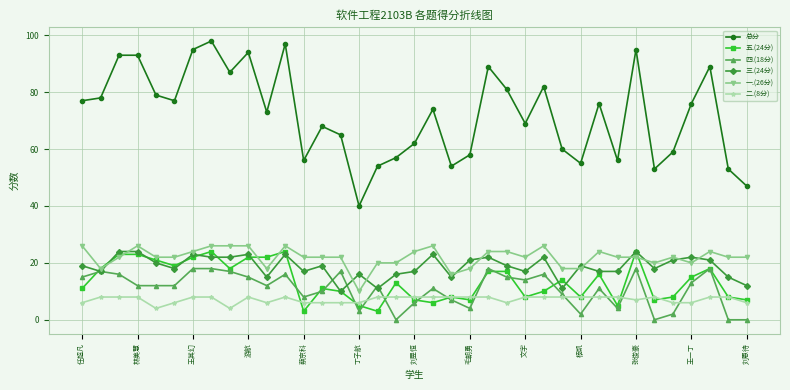

What is the difference between the maximum and minimum values in the 四.(18分) series?

18